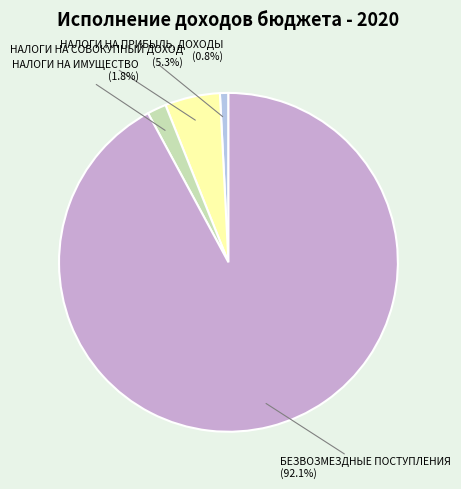

Which has a higher value, НАЛОГИ НА ИМУЩЕСТВО or БЕЗВОЗМЕЗДНЫЕ ПОСТУПЛЕНИЯ?

БЕЗВОЗМЕЗДНЫЕ ПОСТУПЛЕНИЯ